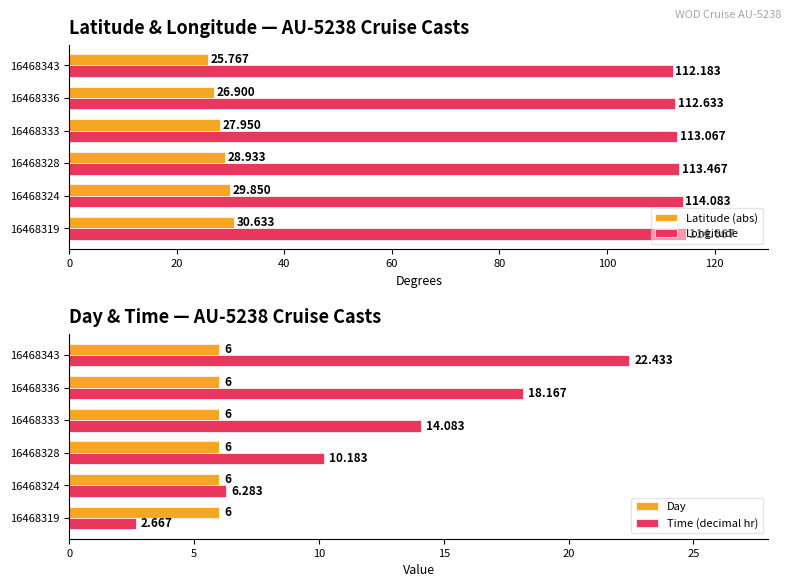

Between 20 and 80, which series saw the biggest shift?

Time (decimal hr)